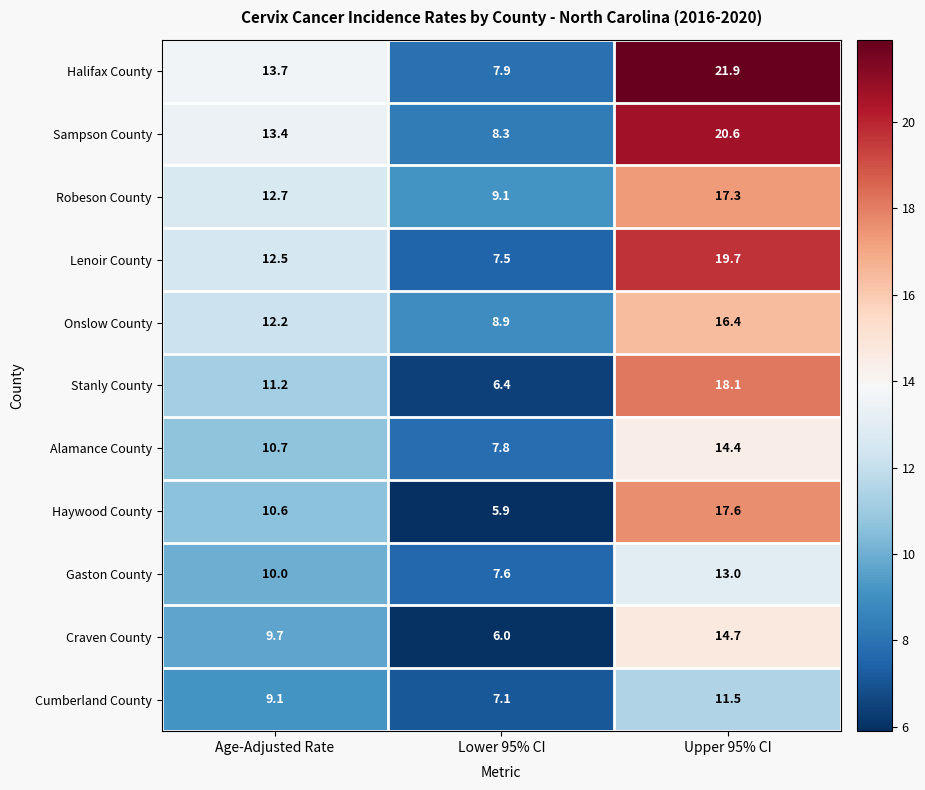

Between Lower 95% CI and Upper 95% CI, which series saw the biggest shift?

Halifax County